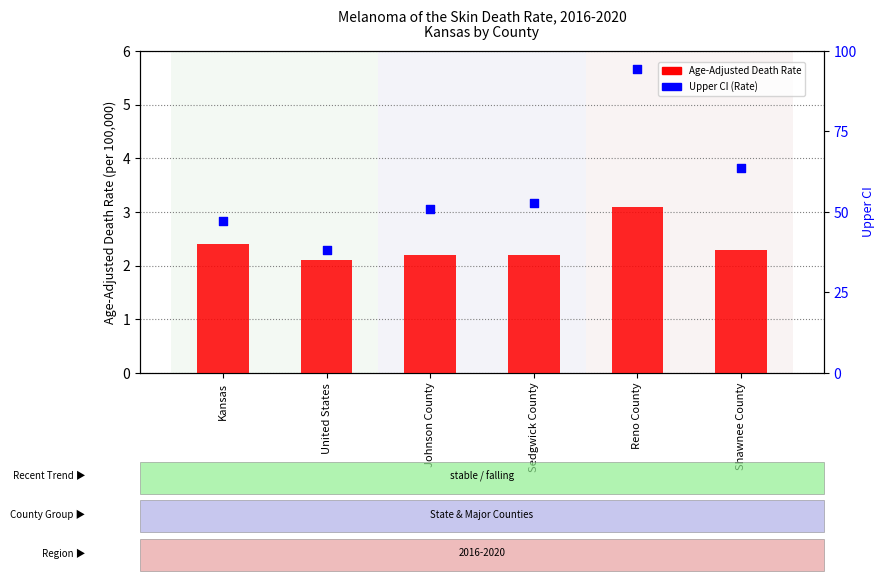

What is the total value across all series at Reno County?

8.8